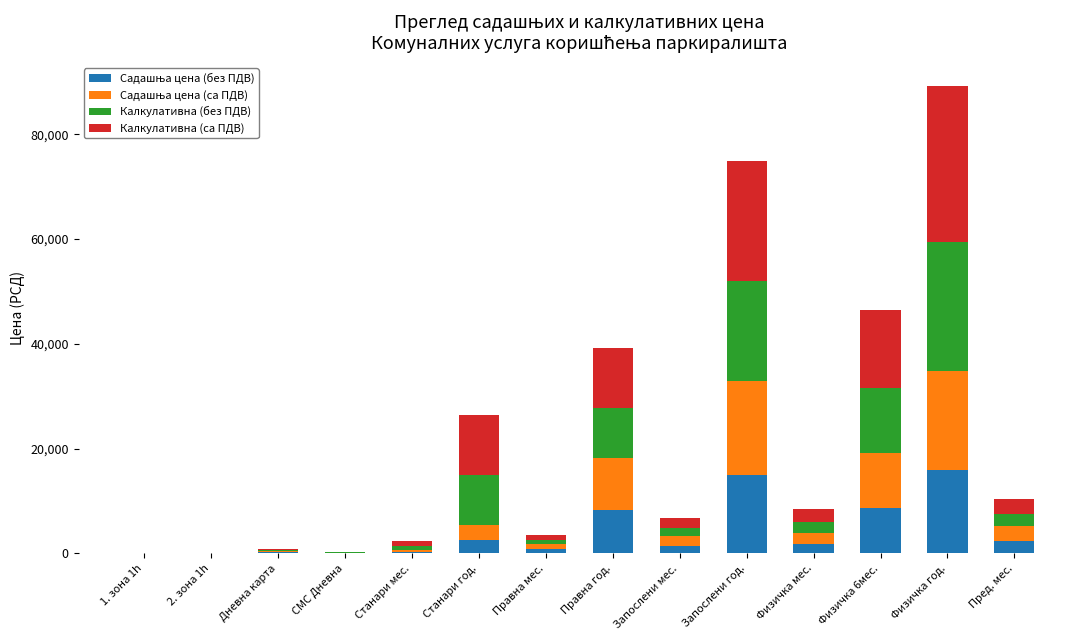

At which category is the sum across all series the highest?

Физичка год.